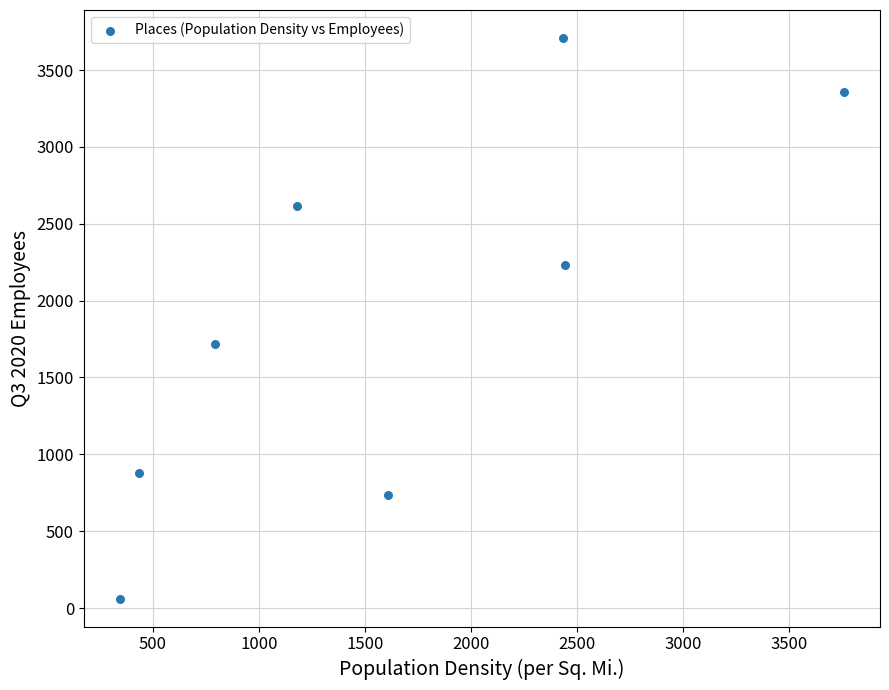

What is the range of Y values (max minus min)?

3646